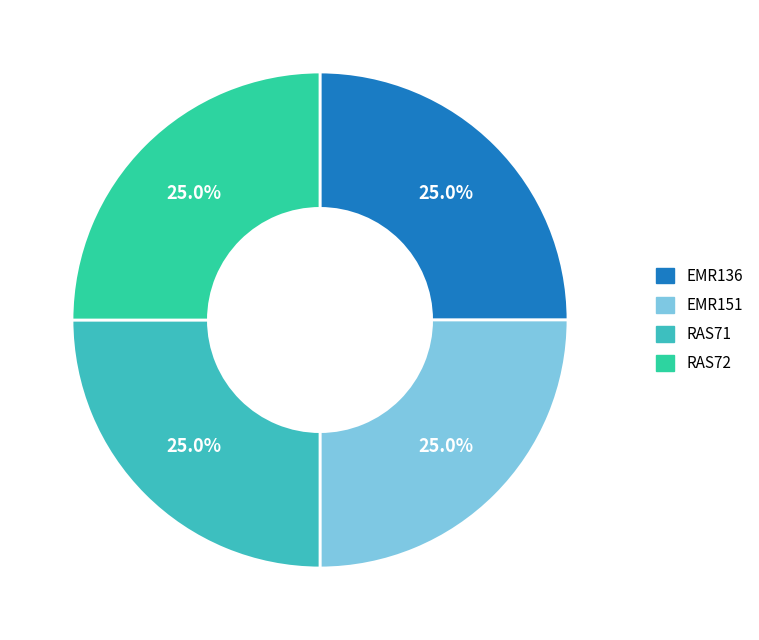

Is there a majority slice in this chart?

No